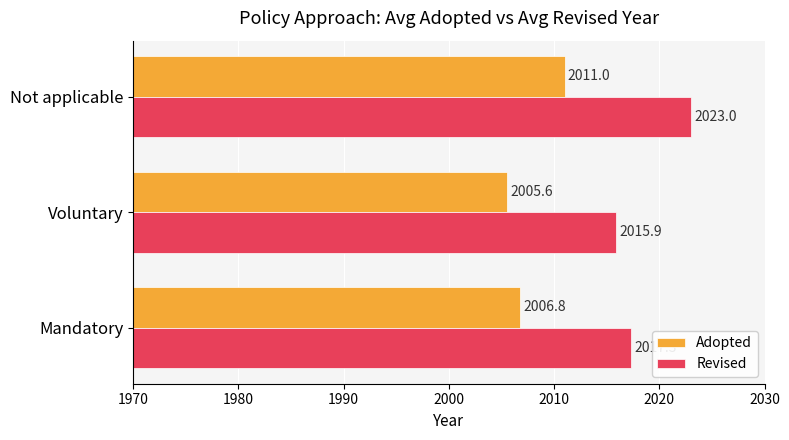

At how many categories does at least one series exceed 2014?

3